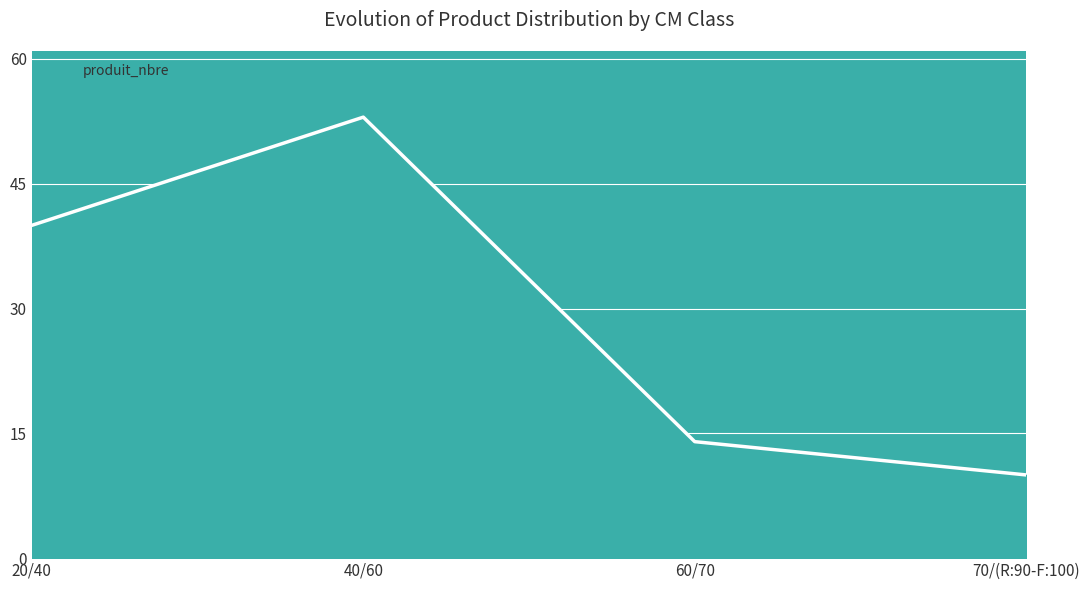

What is the change in value from 20/40 to 60/70?

-26